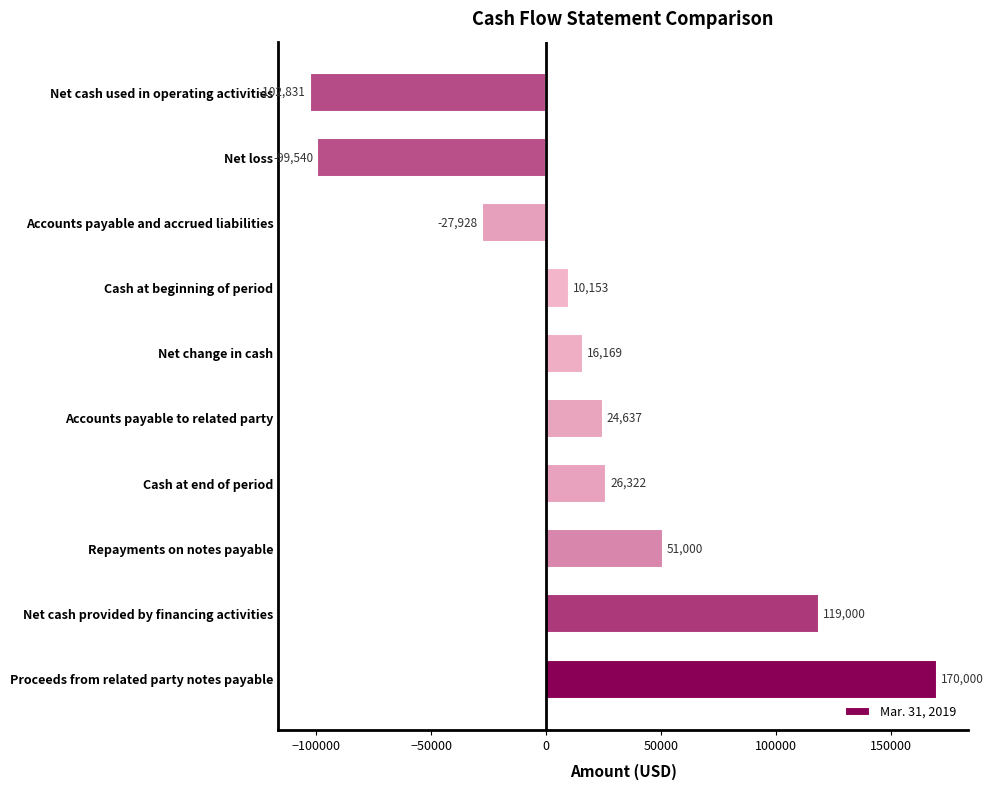

Is it true that the value at Net loss is -99540?

True